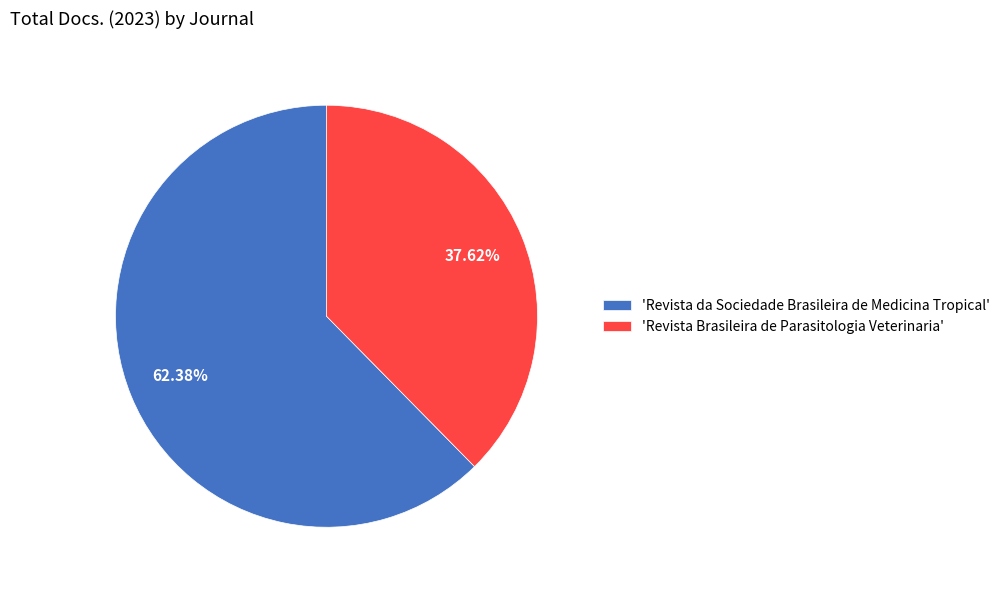

How many slices are in this pie chart?

2